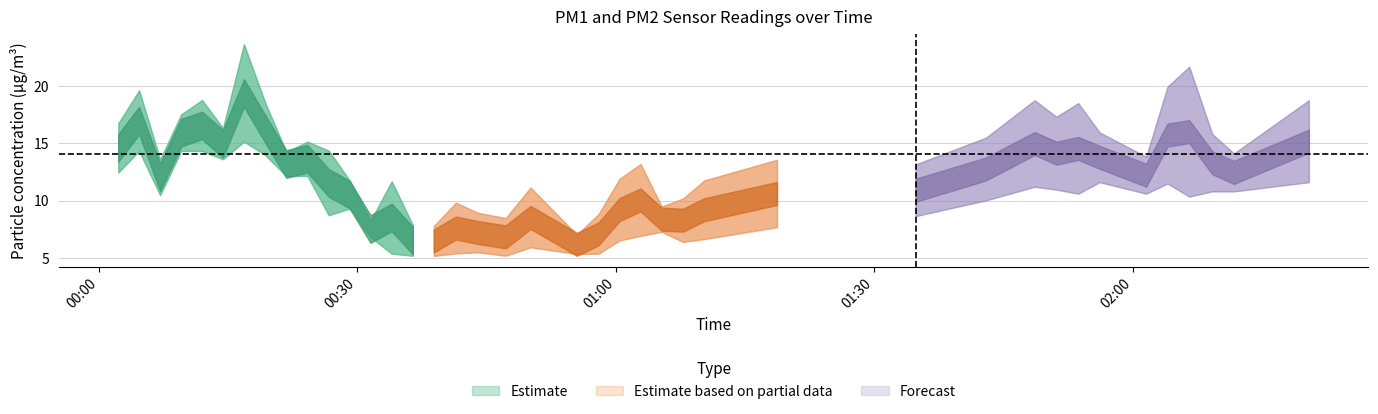

What is the total value across all series at 11?

21.1